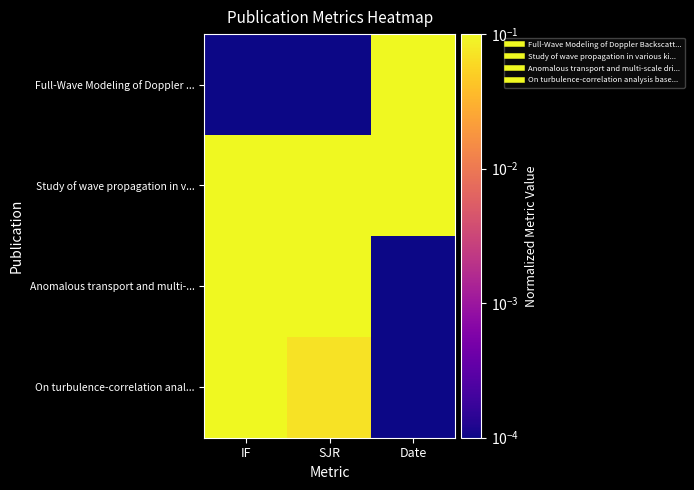

List the series in order of their peak value, lowest first.

On turbulence-correlation anal..., Full-Wave Modeling of Doppler ..., Study of wave propagation in v..., Anomalous transport and multi-...